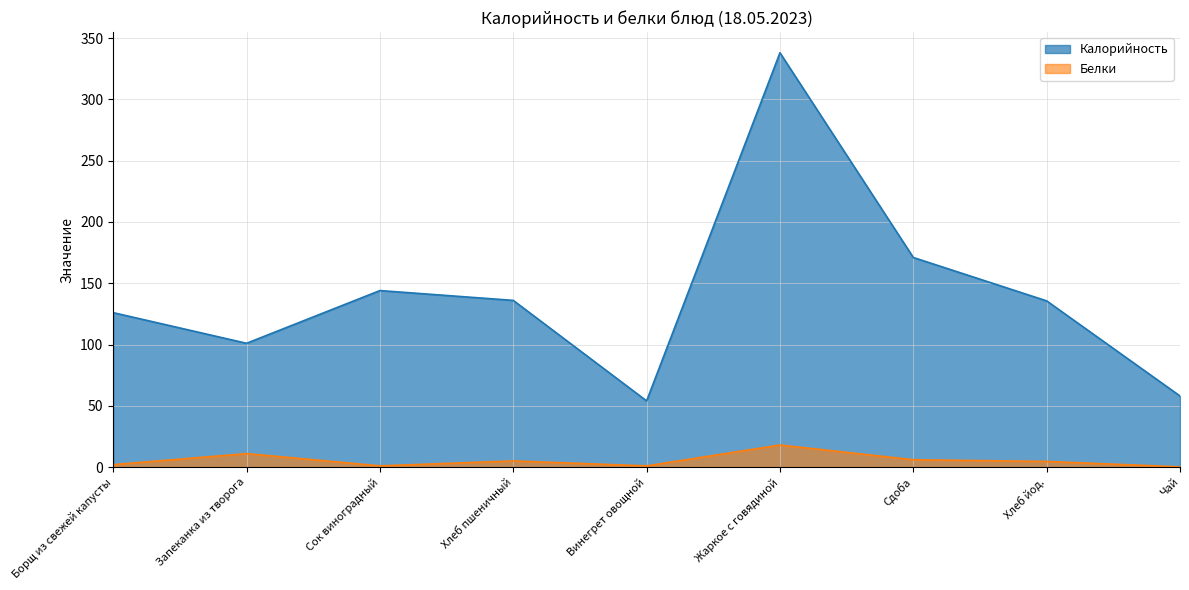

Count the number of categories in the chart.

9